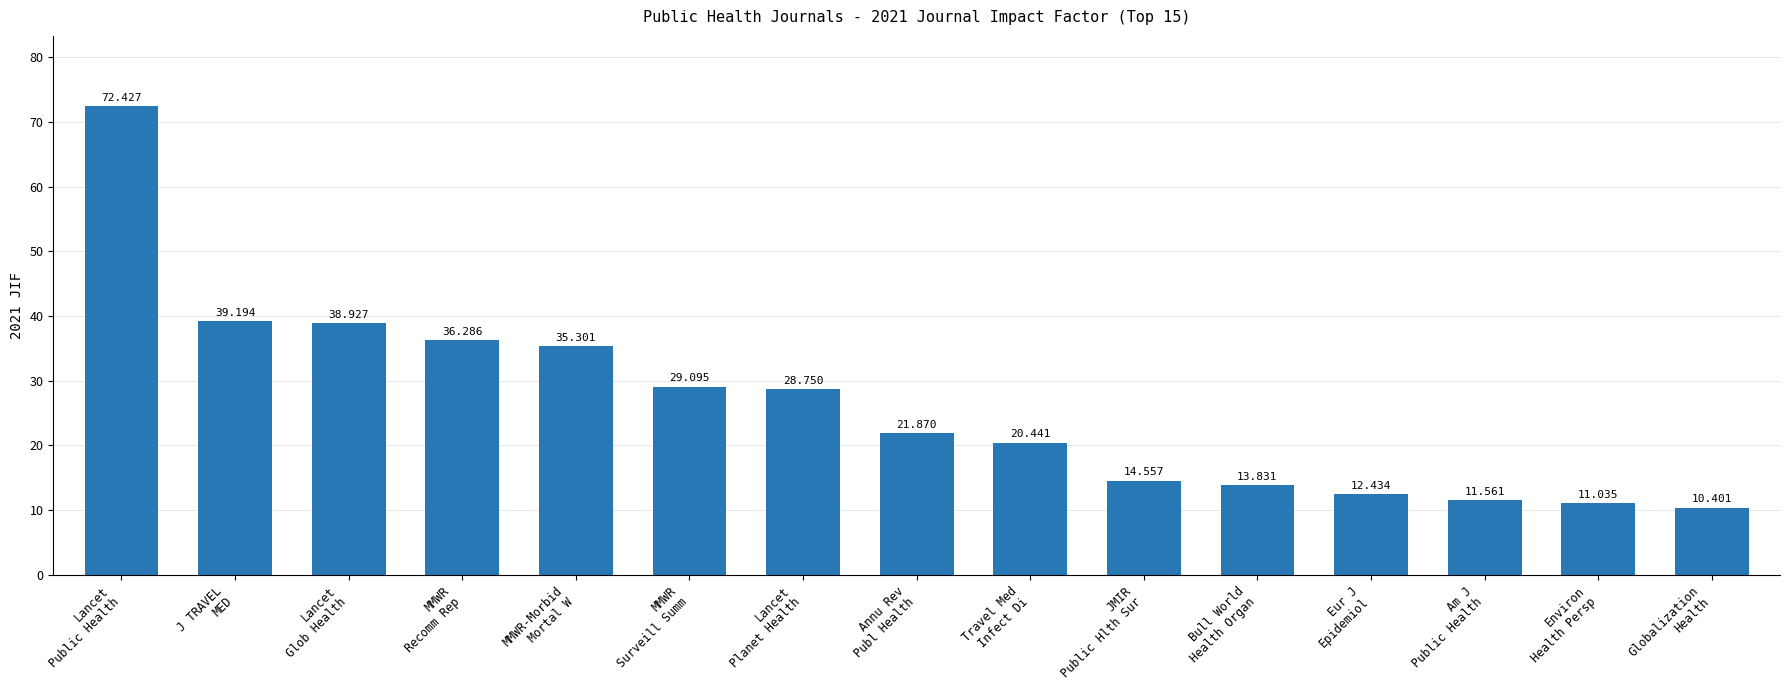

What is the value of the 8th bar from the left?

21.9